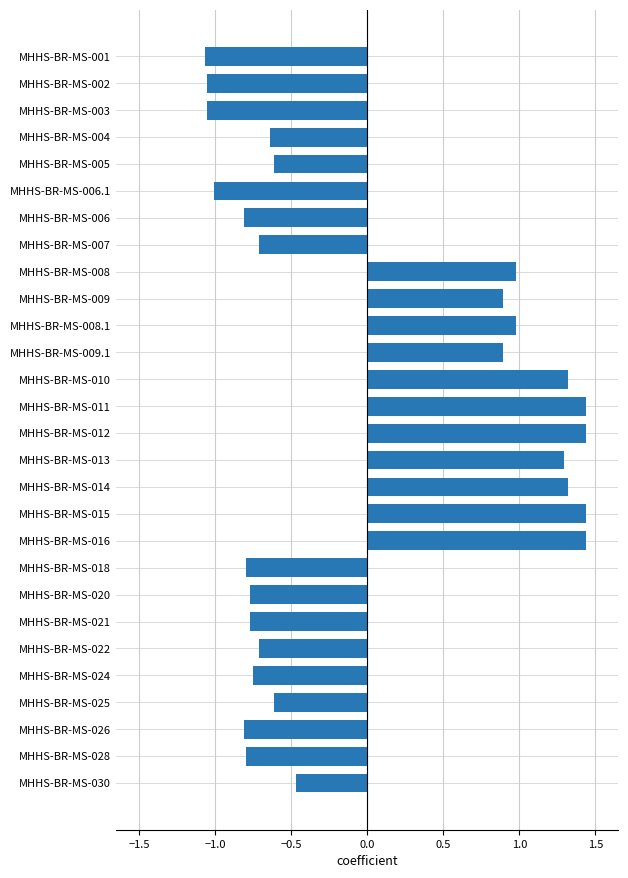

How many values are above zero?

11